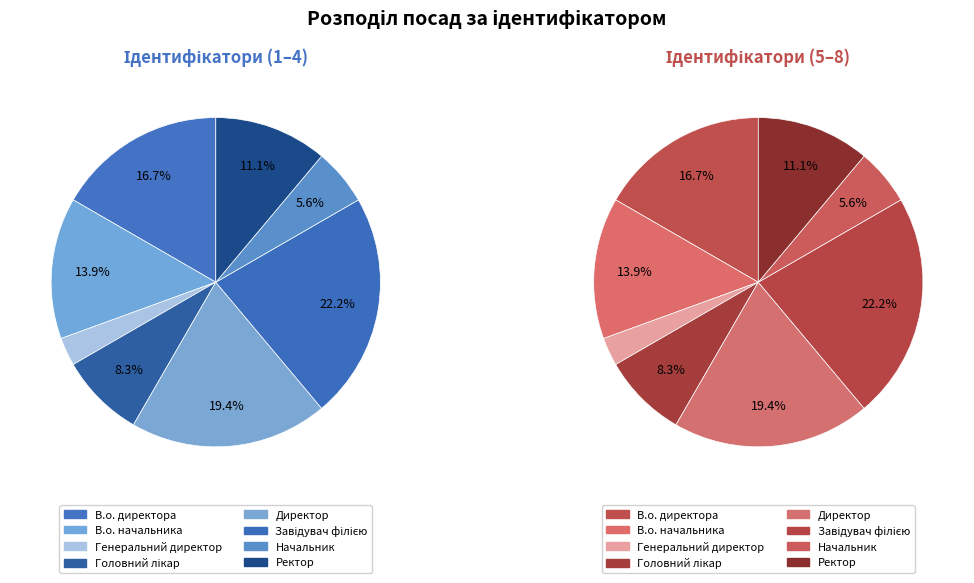

True or false: Генеральний директор accounts for 12% of the total.

False